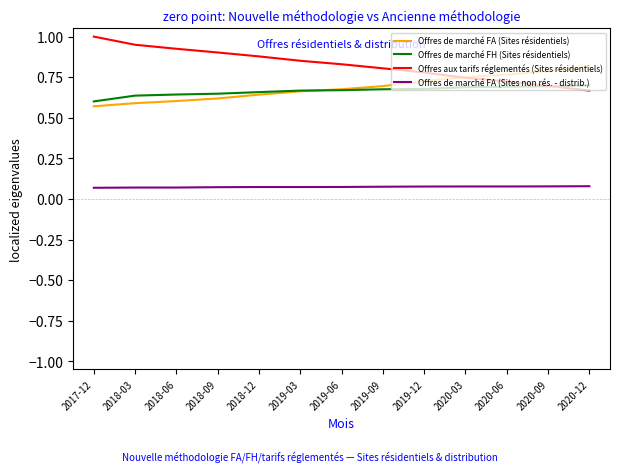

List the series in order of their peak value, lowest first.

Offres de marché FA (Sites non rés. - distrib.), Offres de marché FH (Sites résidentiels), Offres de marché FA (Sites résidentiels), Offres aux tarifs réglementés (Sites résidentiels)